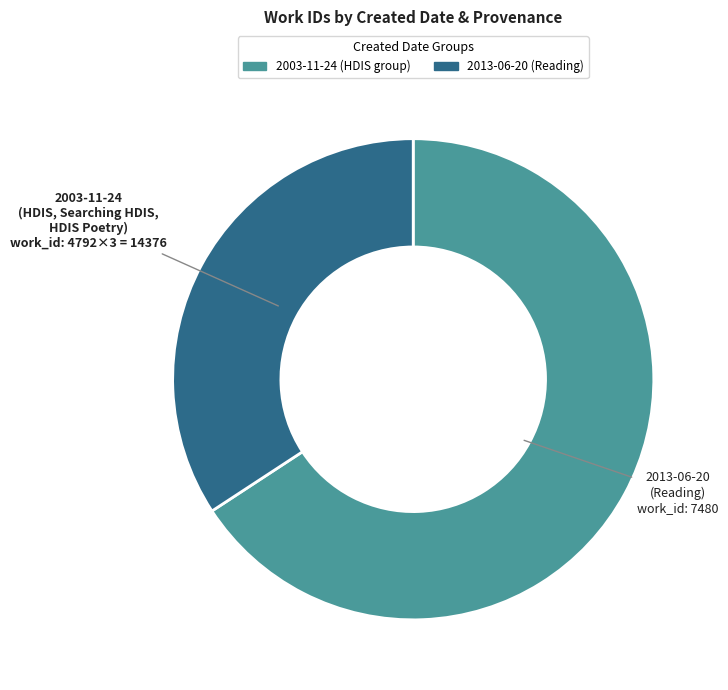

Between 2013-06-20 and 2003-11-24, which is larger?

2003-11-24